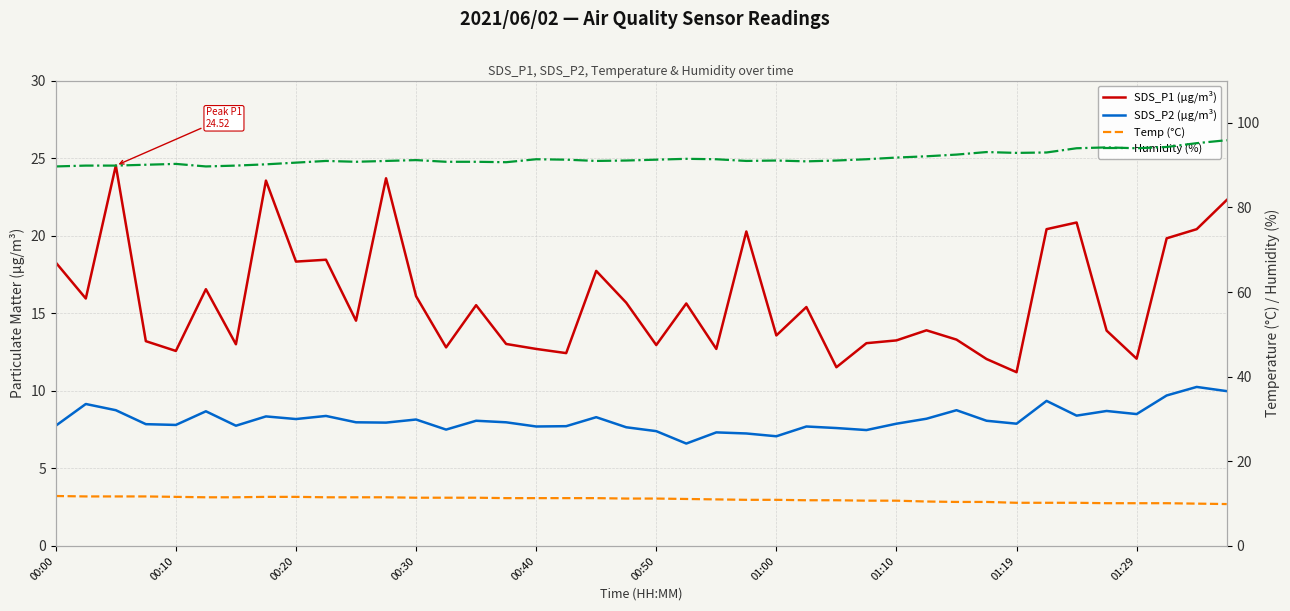

In SDS_P1 (µg/m³), how many points are lower than both neighbors (excluding endpoints)?

13